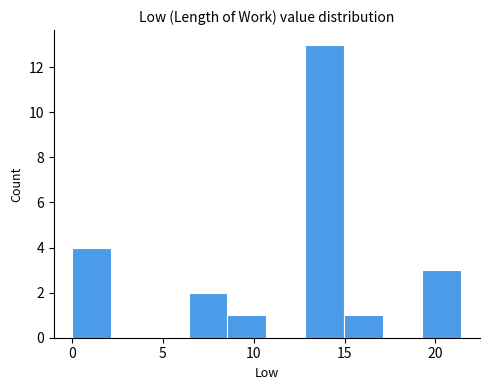

Reading left to right, list every bar in this chart as the range it spans on the x-axis followed by its height. Neither the bar edges nor the heights are printed on the chart, so give them approximately, as read against the axes.

0.0 to 2.0: 4
2.0 to 4.5: 0
4.5 to 6.5: 0
6.5 to 8.5: 2
8.5 to 10.5: 1
10.5 to 13.0: 0
13.0 to 15.0: 13
15.0 to 17.0: 1
17.0 to 19.0: 0
19.0 to 21.5: 3